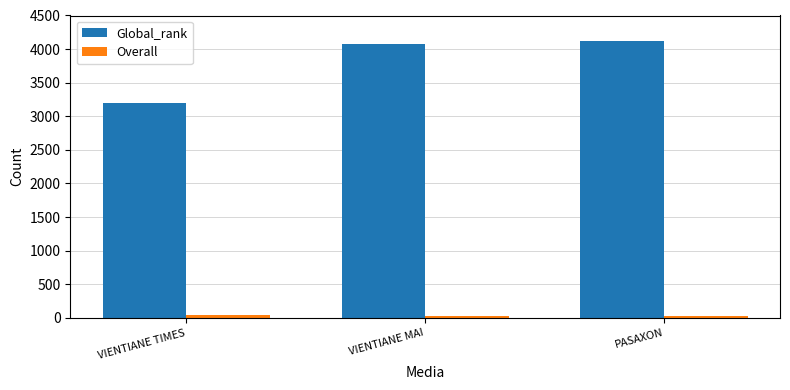

What is the label of the 2nd bar from the right?

VIENTIANE MAI